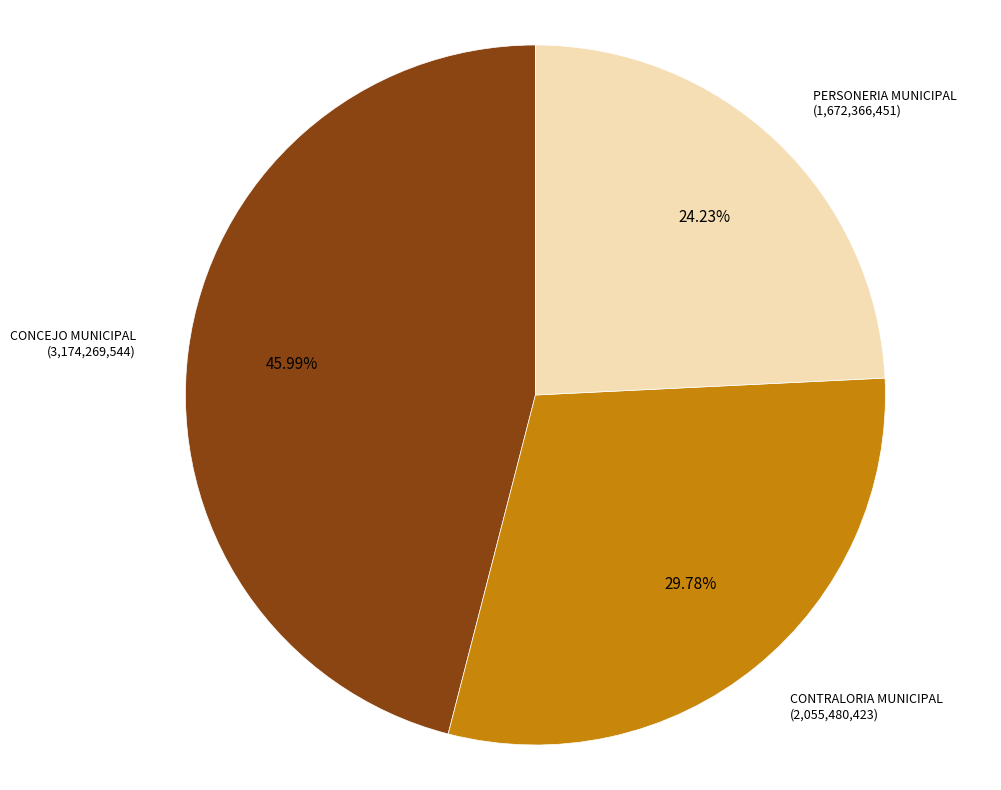

Is there any slice that represents more than half of the pie?

No